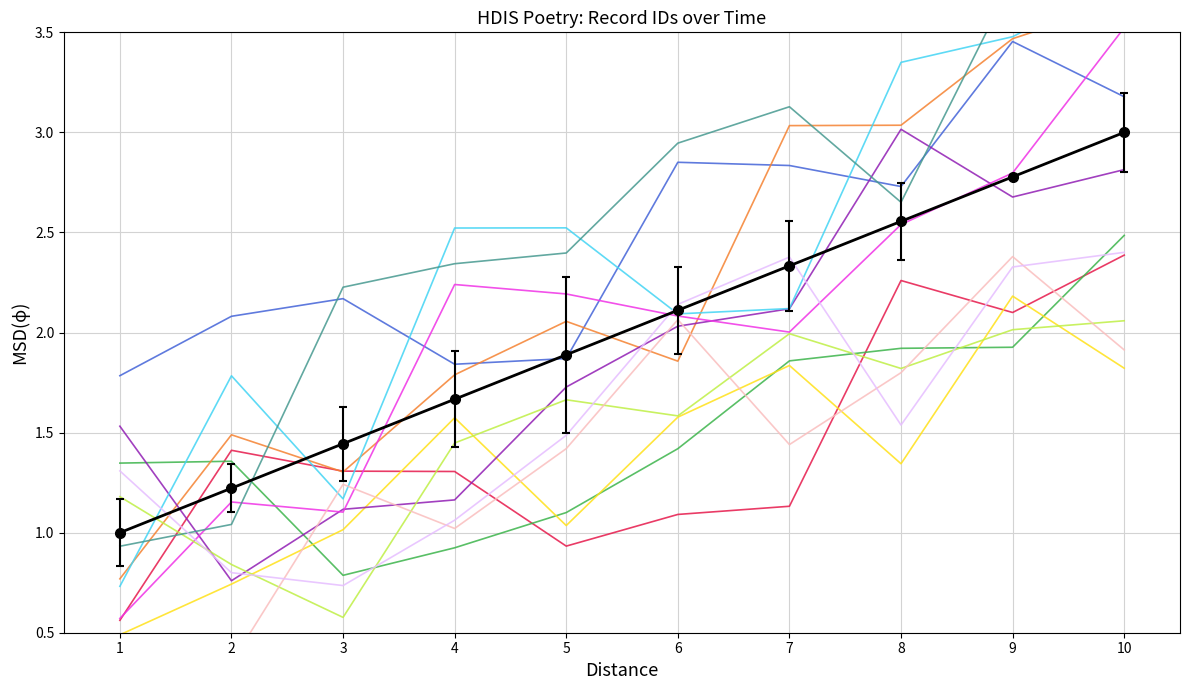

How many data points does each series have?

10